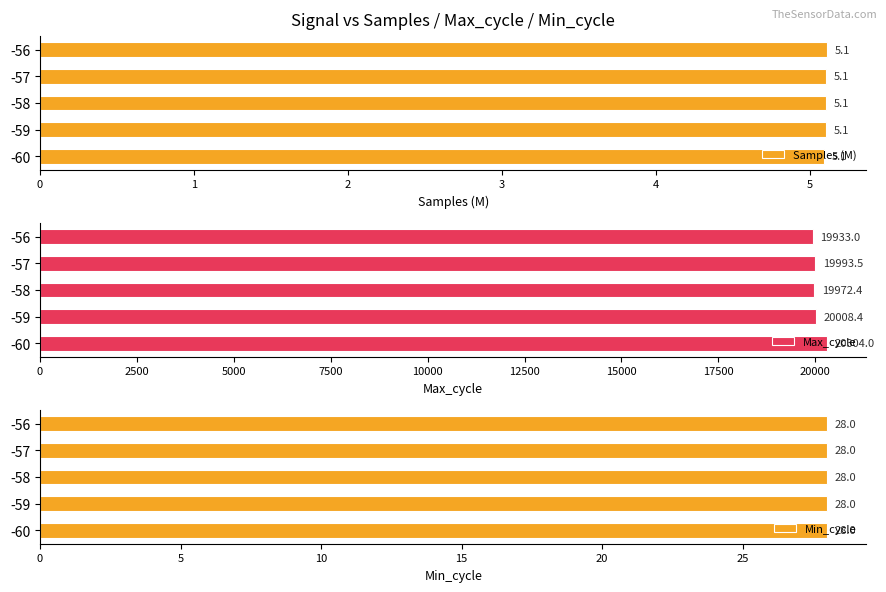

What are all the series names shown in the legend?

Samples (M), Max_cycle, Min_cycle